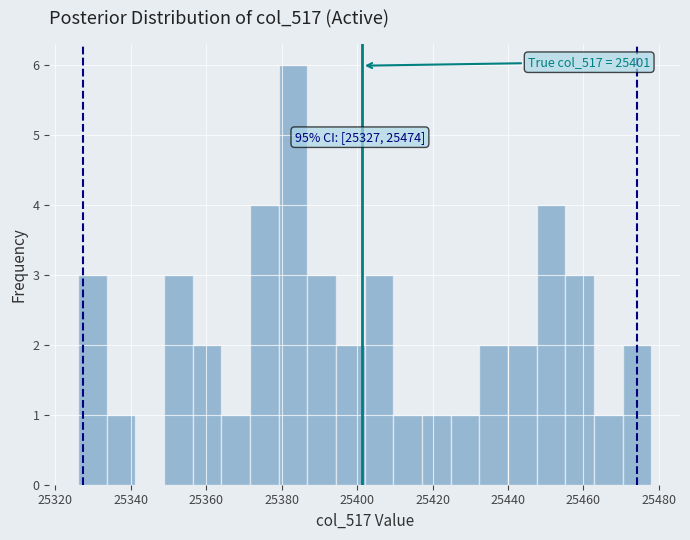

Read against the x-axis, roughly where is the centre of the tallest bar?

25384